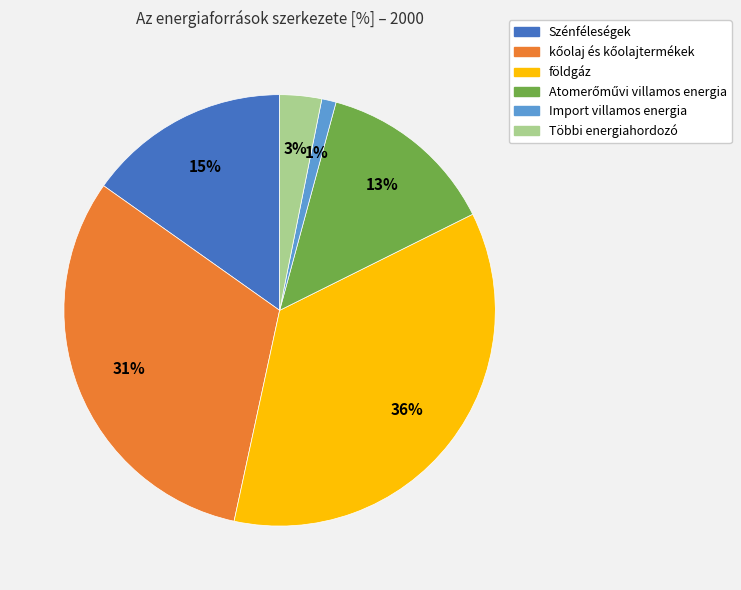

Combined, do földgáz and Többi energiahordozó account for over 50%?

No